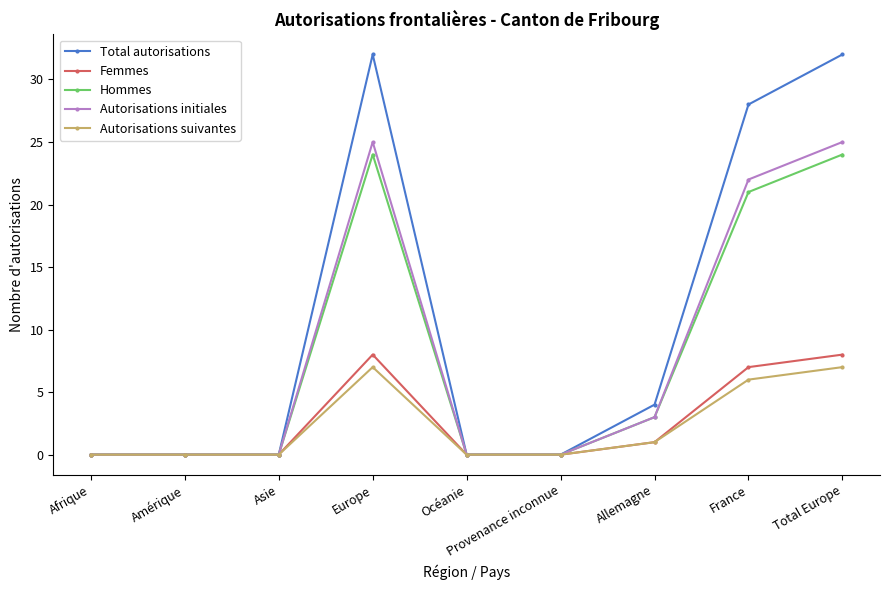

How many lines are shown in the chart?

5